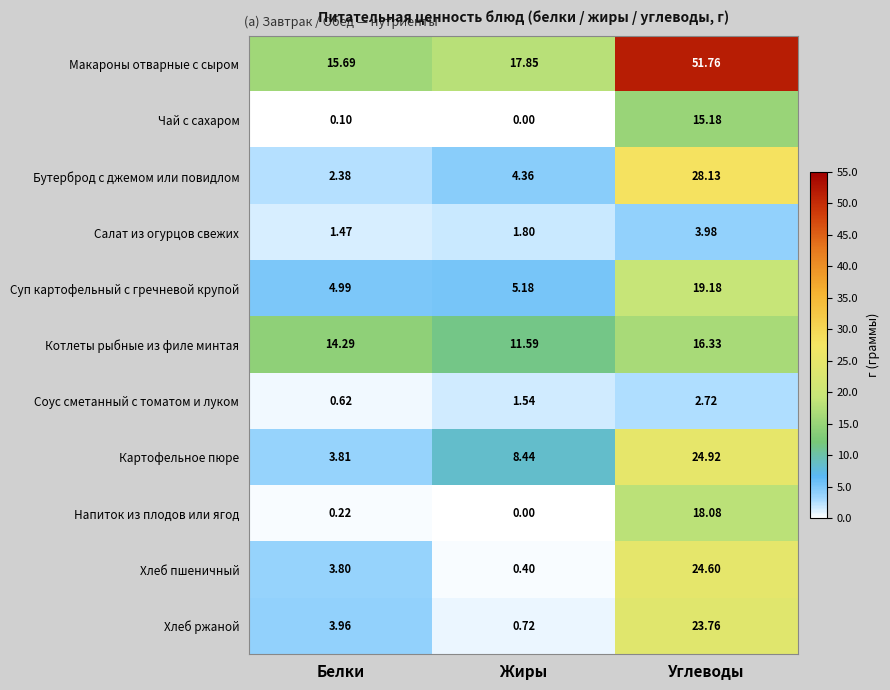

How many distinct data groups are displayed?

11